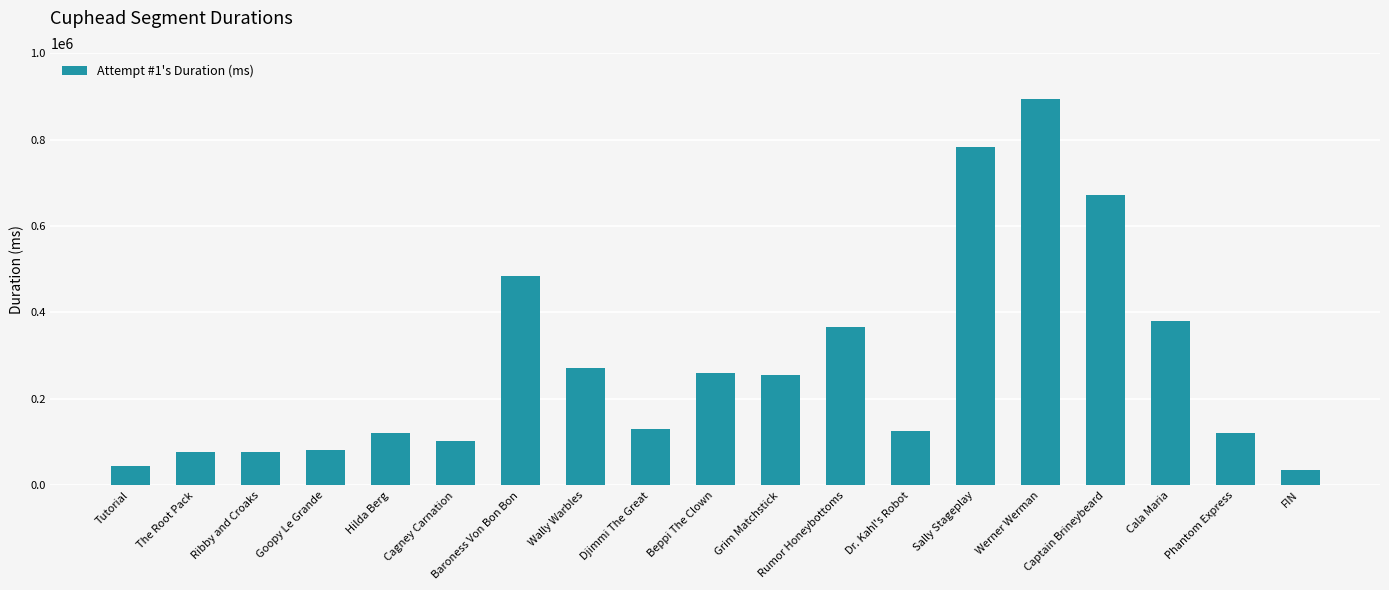

The chart shows a value of 409326 at Grim Matchstick. True or false?

False